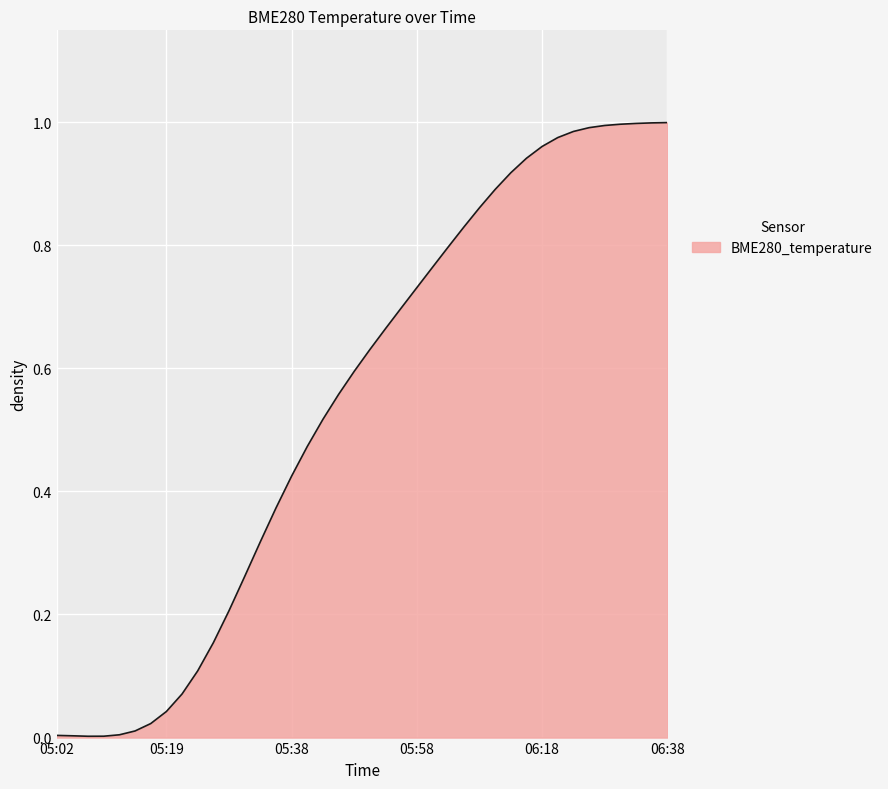

How many series are shown in this chart?

1